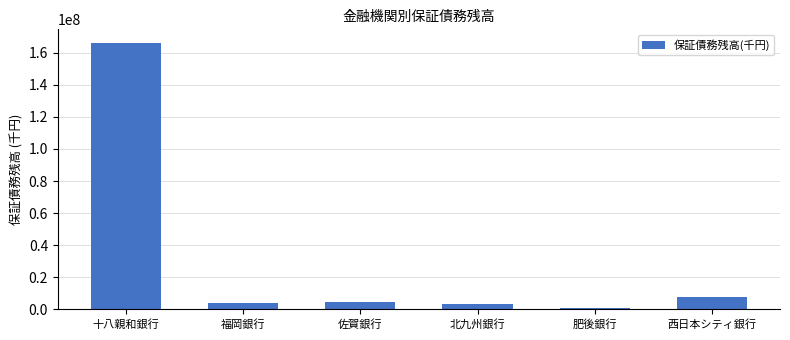

Between 十八親和銀行 and 肥後銀行, which is larger?

十八親和銀行